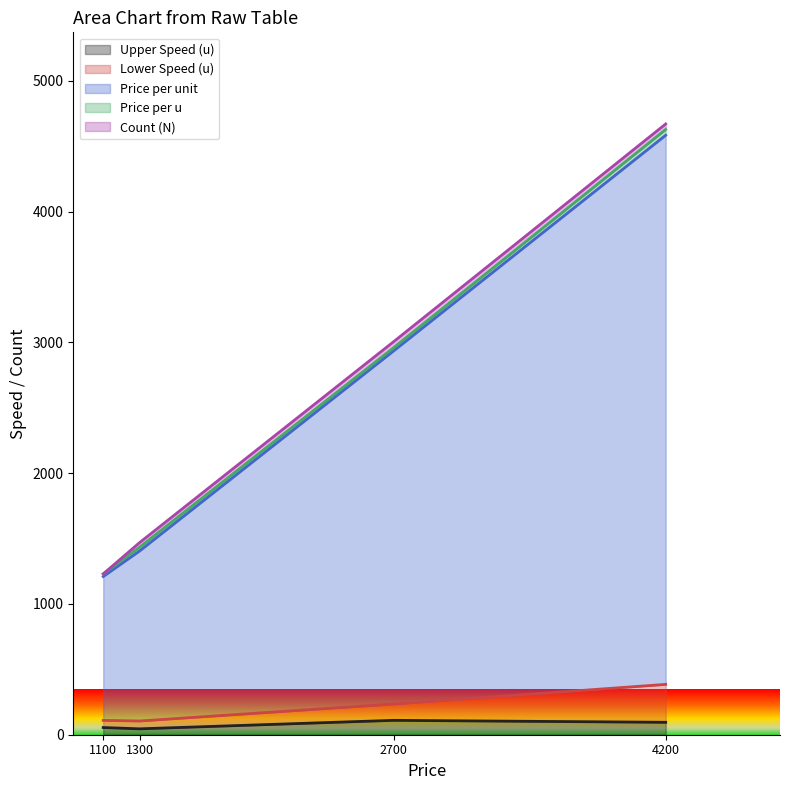

What is the highest value of the Upper Speed (u) series?

110.0